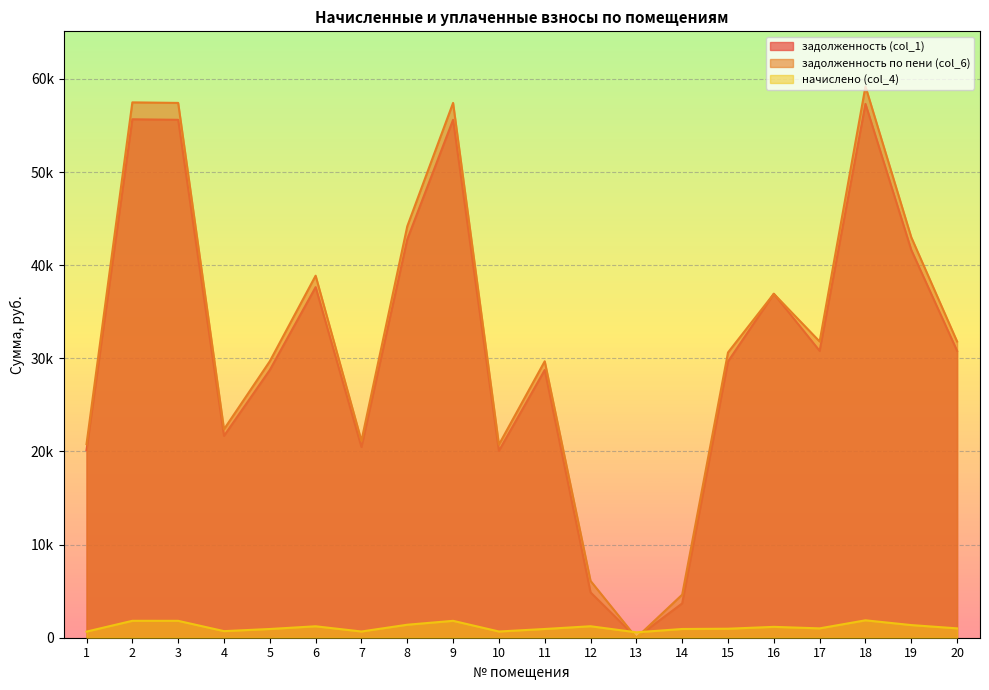

Which label corresponds to the largest value in the chart?

18